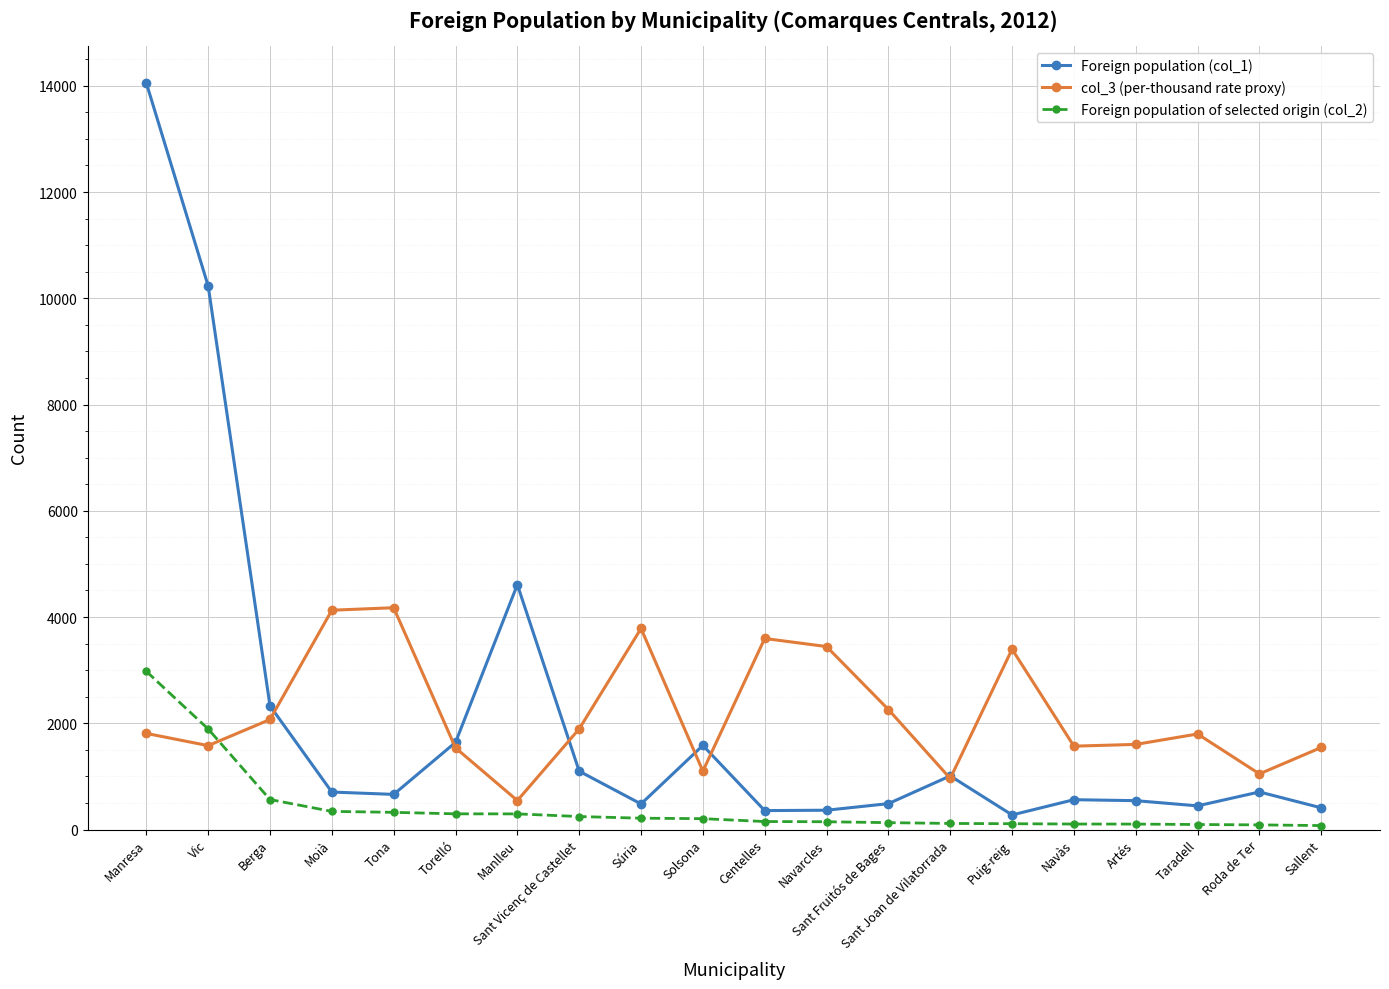

What is the lowest value of the Foreign population of selected origin (col_2) series?

74